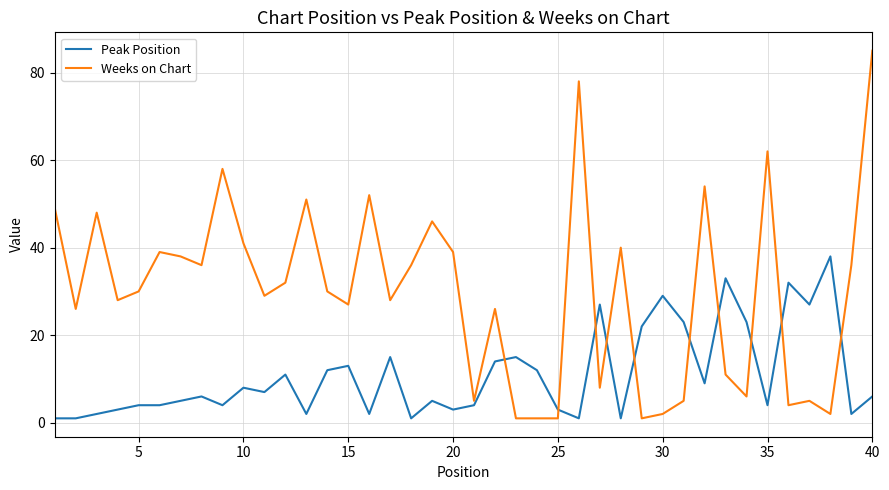

True or false: Weeks on Chart and Peak Position cross at least once.

True